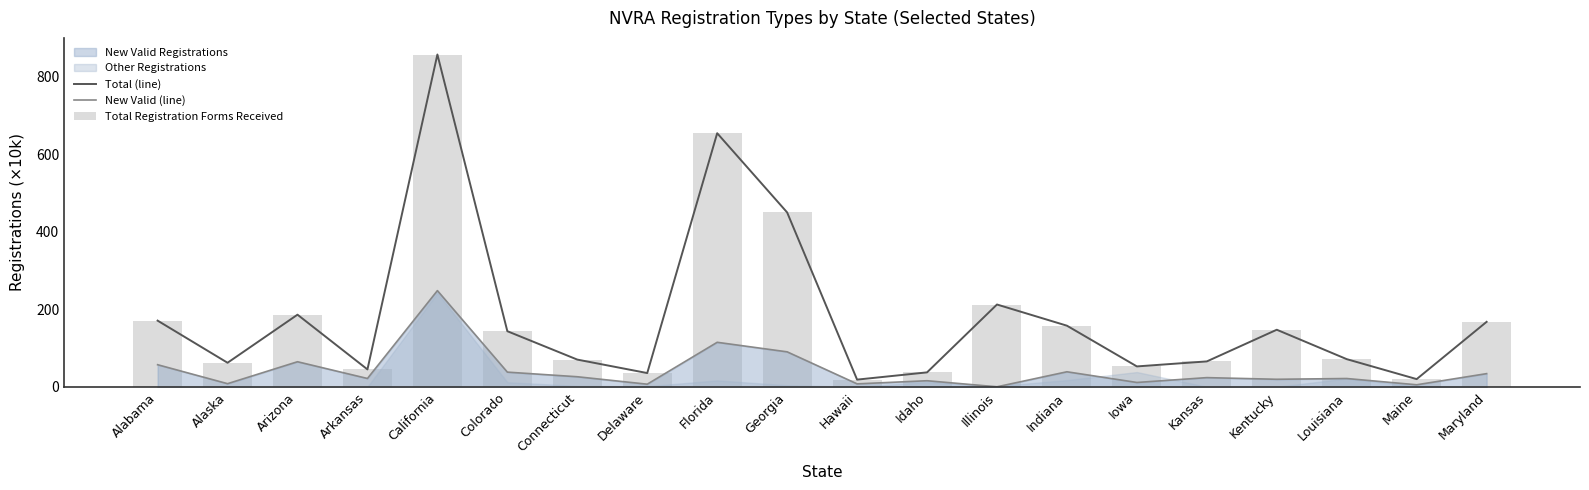

What is the average value of the Total (line) series?

181.2